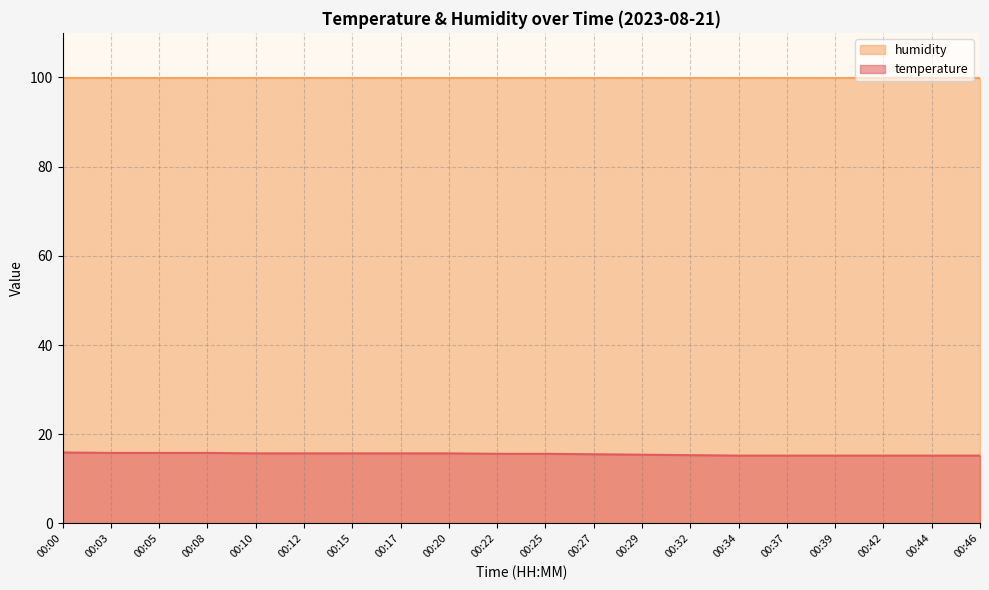

Which label corresponds to the smallest value in the chart?

00:34